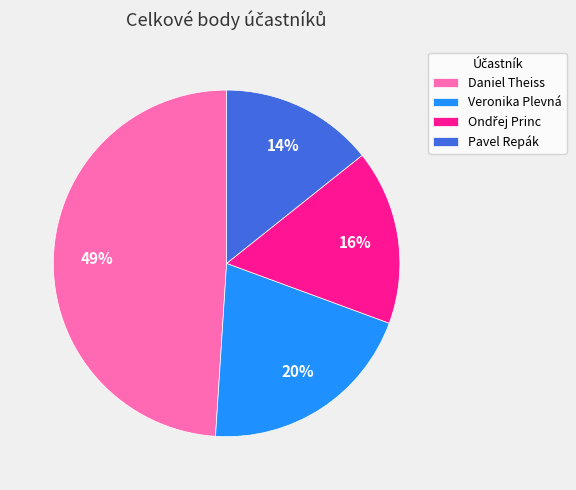

Combined, do Veronika Plevná and Daniel Theiss account for over 50%?

Yes